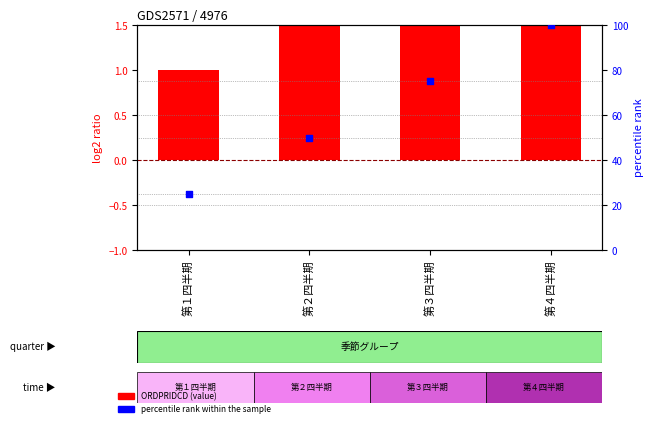

Which series reaches the maximum Y coordinate?

percentile rank within the sample